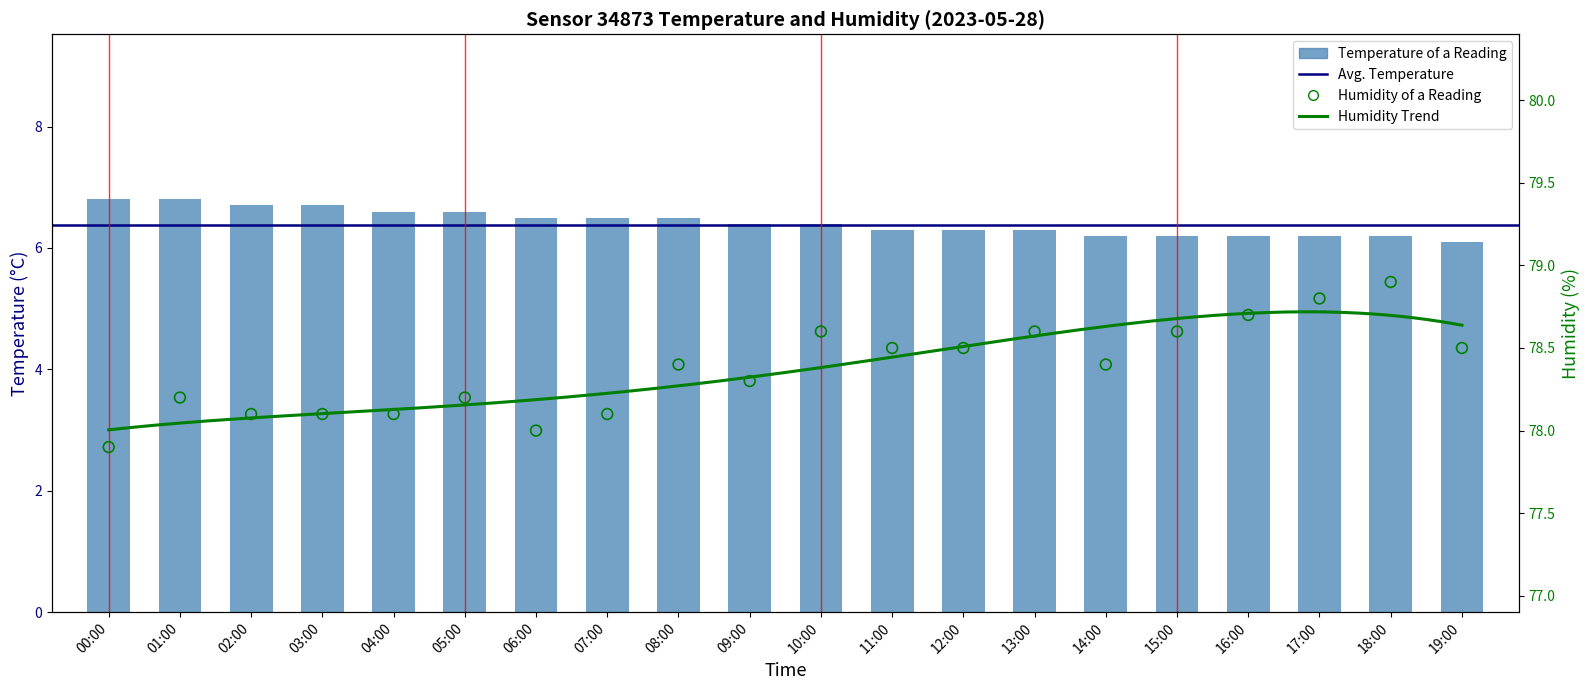

Which series has the largest total across all categories?

humidity